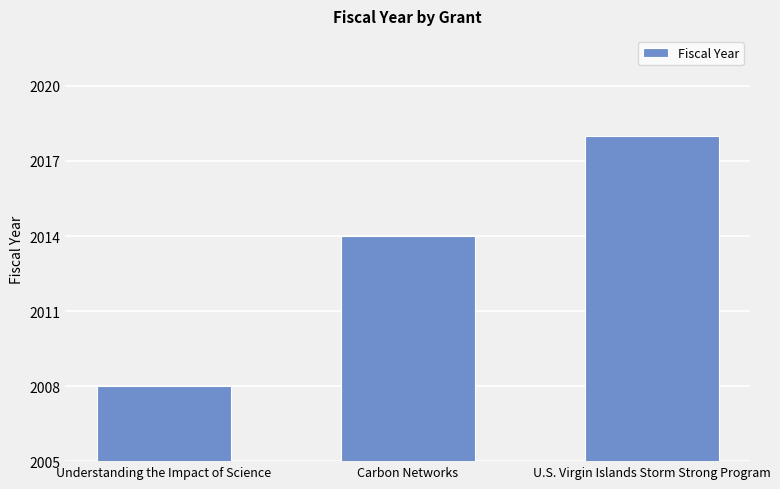

At which label is the value closest to 2013?

Carbon Networks